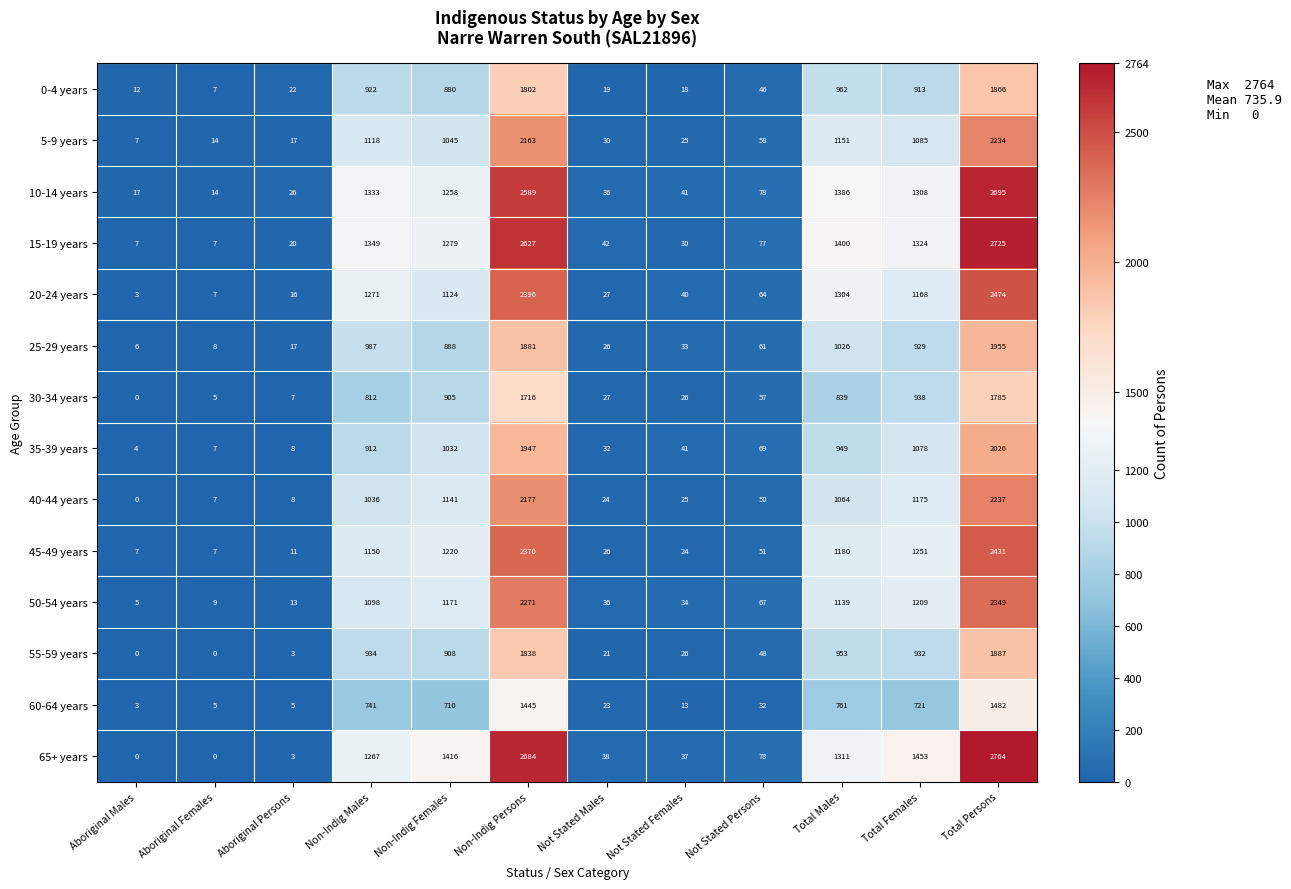

What is the difference between the highest and lowest values at Non-Indig Males?

608